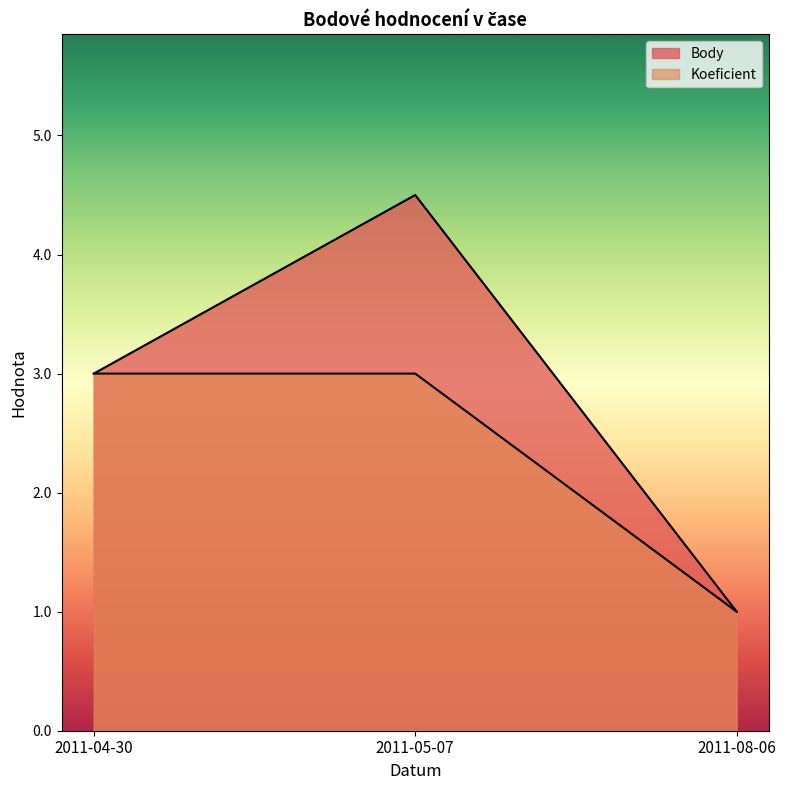

At which label is Body closest to 2?

2011-04-30